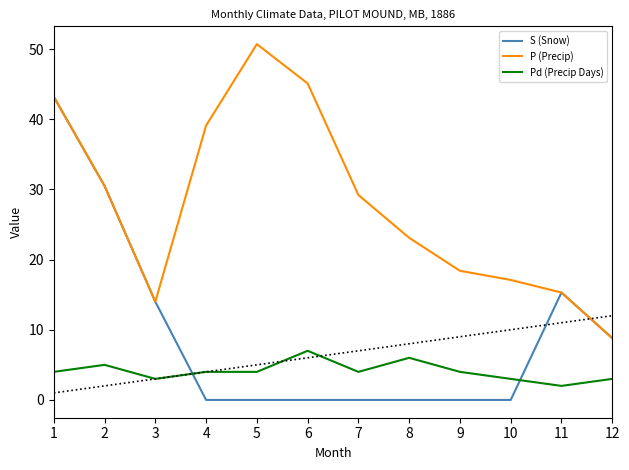

True or false: S (Snow) has more than 2 interior local peaks.

False